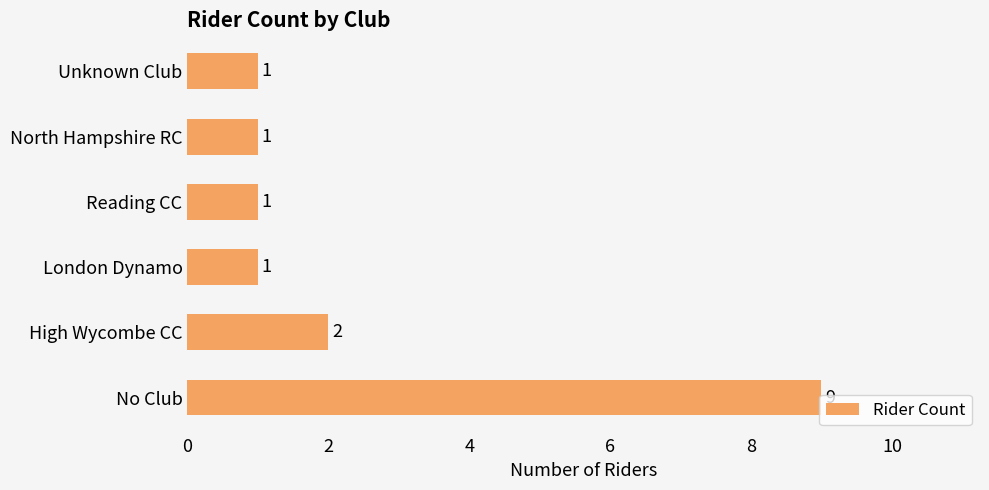

Is it true that the value at North Hampshire RC is 1?

True